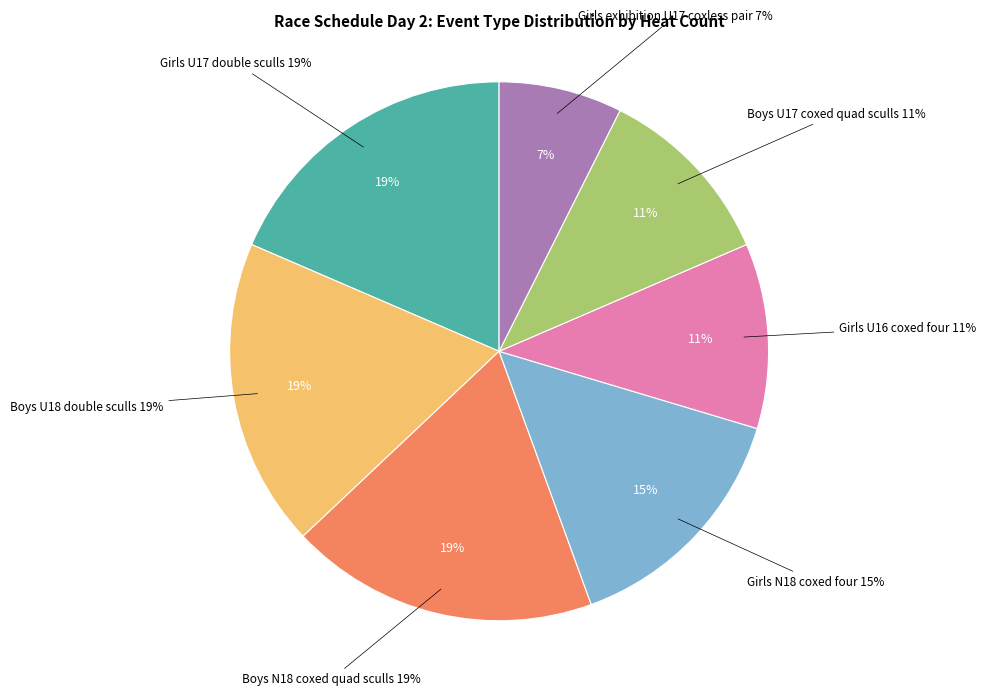

Does heat represent more than half of the total?

No